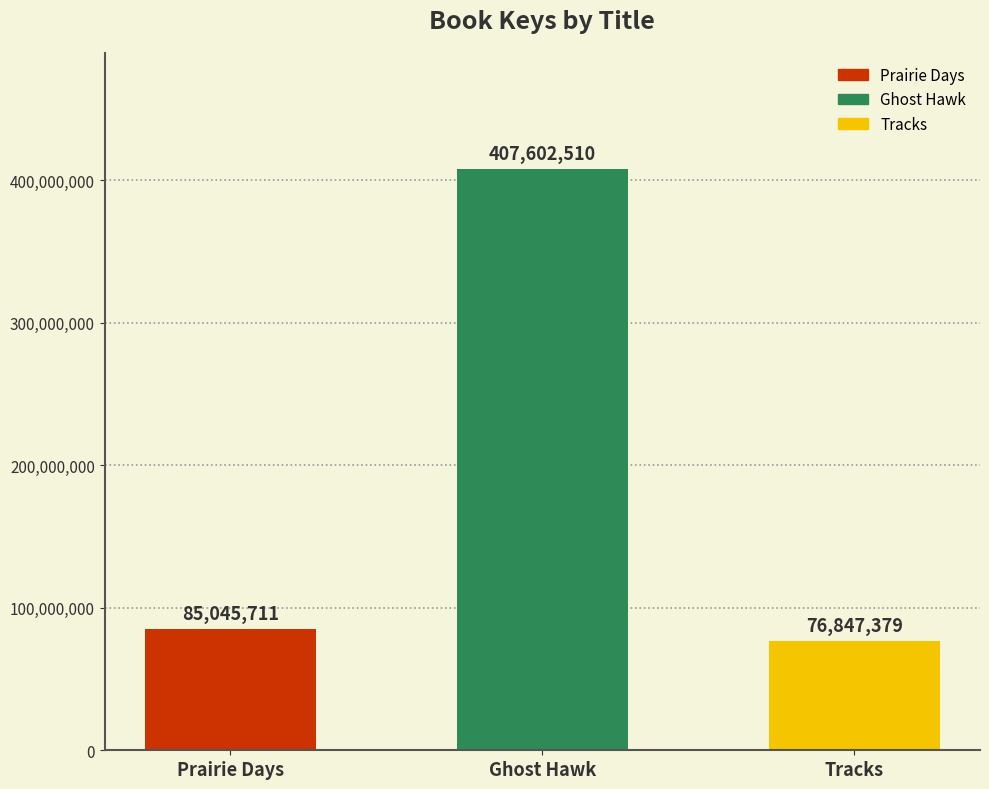

List the labels in order of value, largest first.

Ghost Hawk, Prairie Days, Tracks